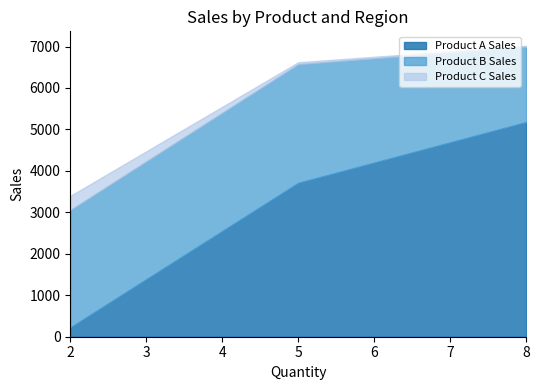

Count the number of data series in this chart.

3